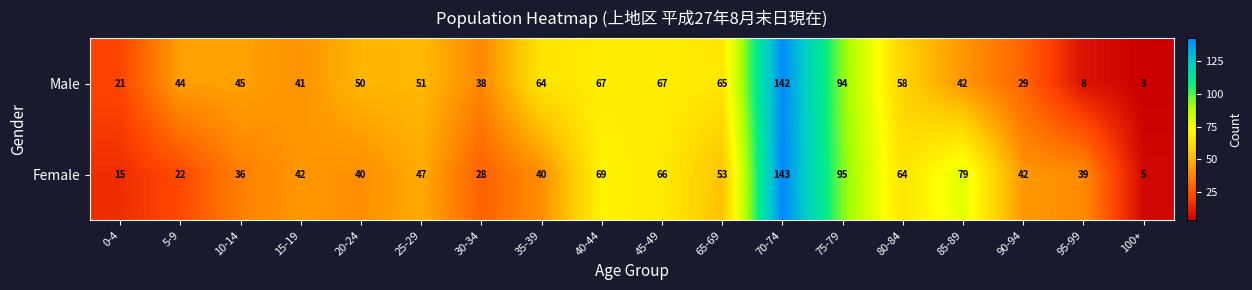

Is it true that Male equals 104 at 45-49?

False